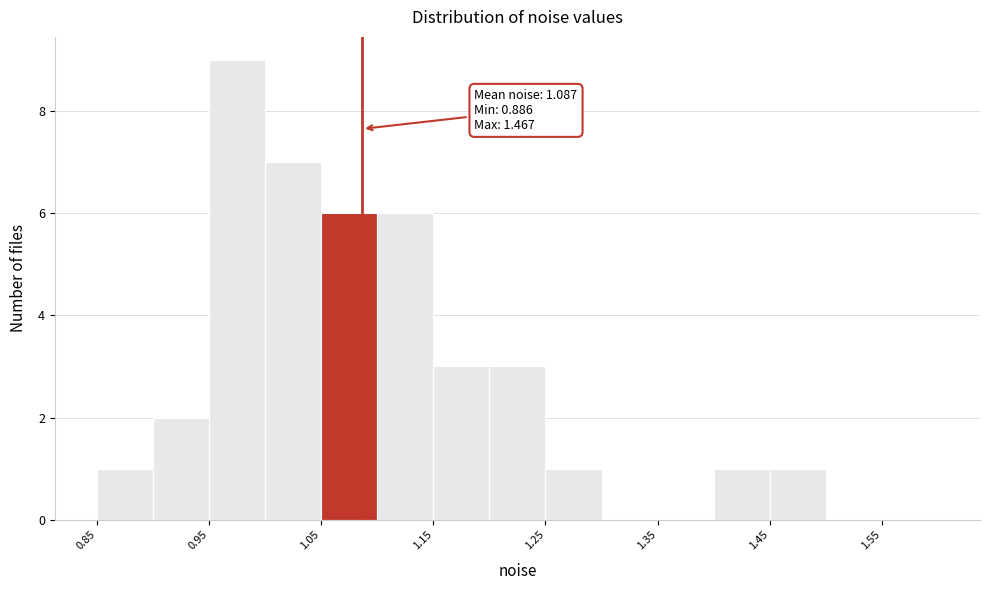

Which range on the x-axis has the tallest bar?

0.95 to 1.00